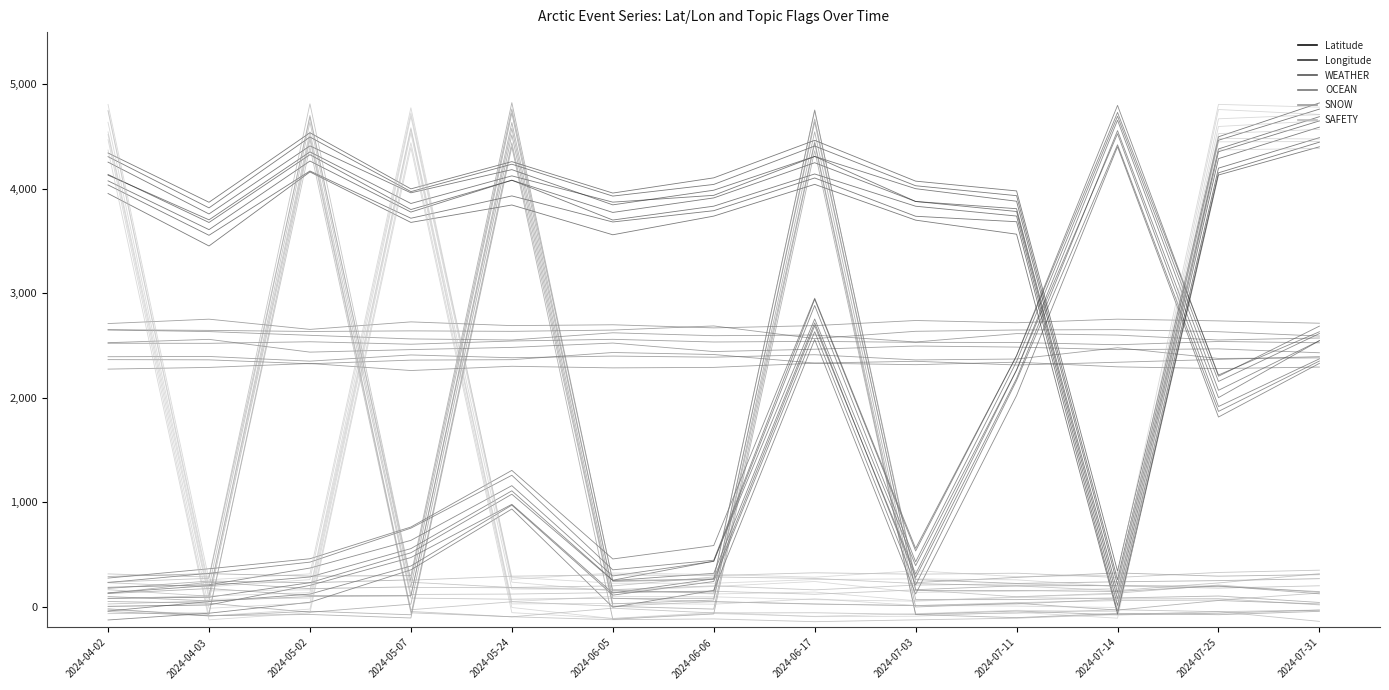

At which category does the chart reach its peak across all series?

2024-07-31